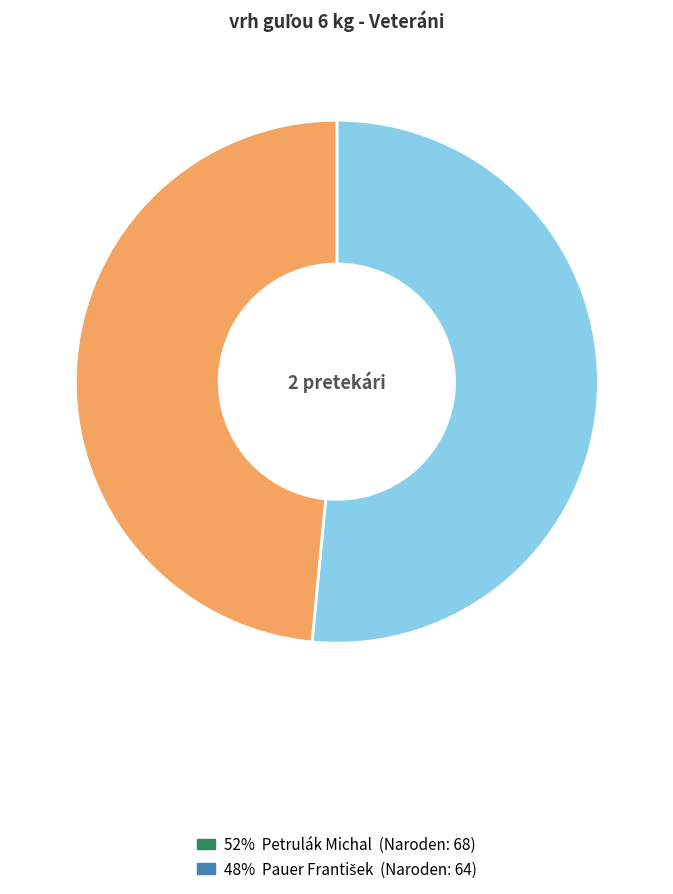

Does any single category account for the majority?

Yes